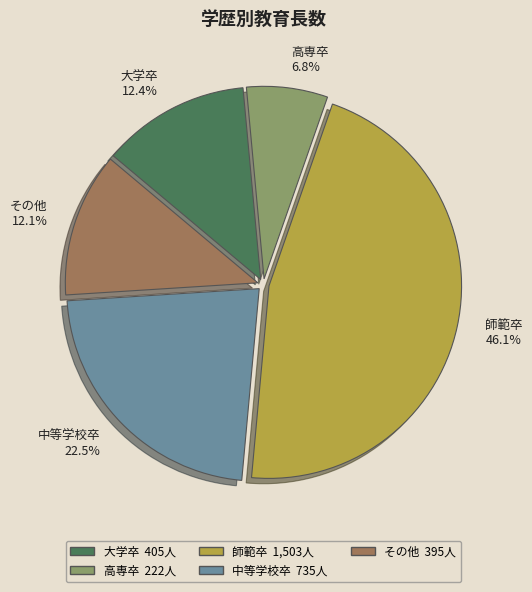

What is the smallest slice in the pie chart?

高専卒